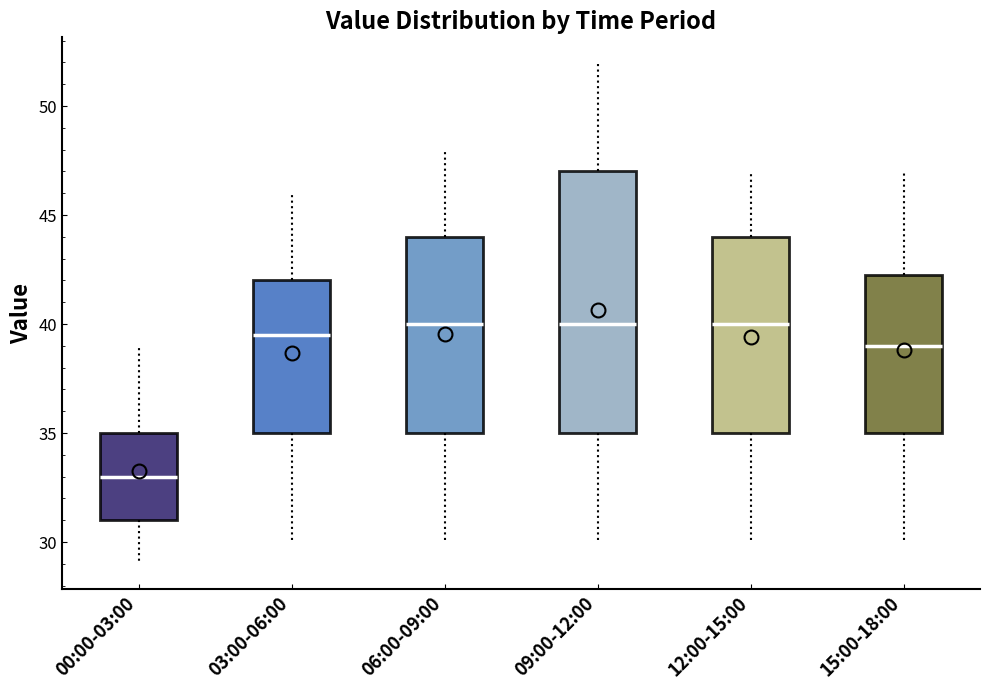

Which box's median line is the lowest?

00:00-03:00